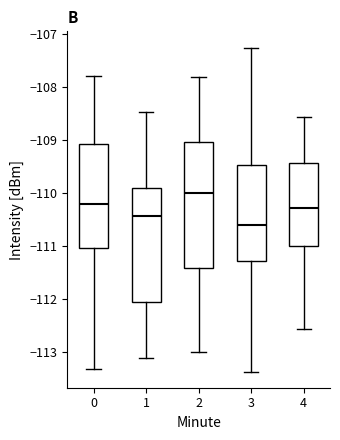

Comparing the boxes themselves (not the whiskers), which one is the tallest?

2